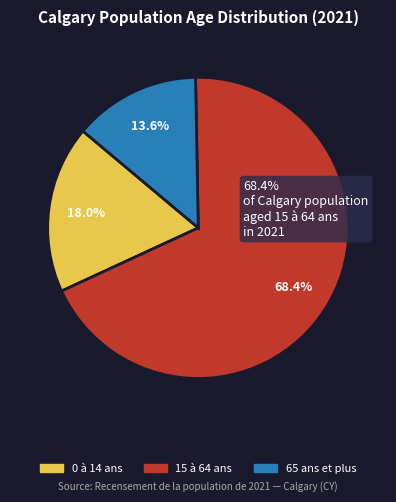

To the nearest percent, what is the difference between the largest and smallest slice percentages?

55%